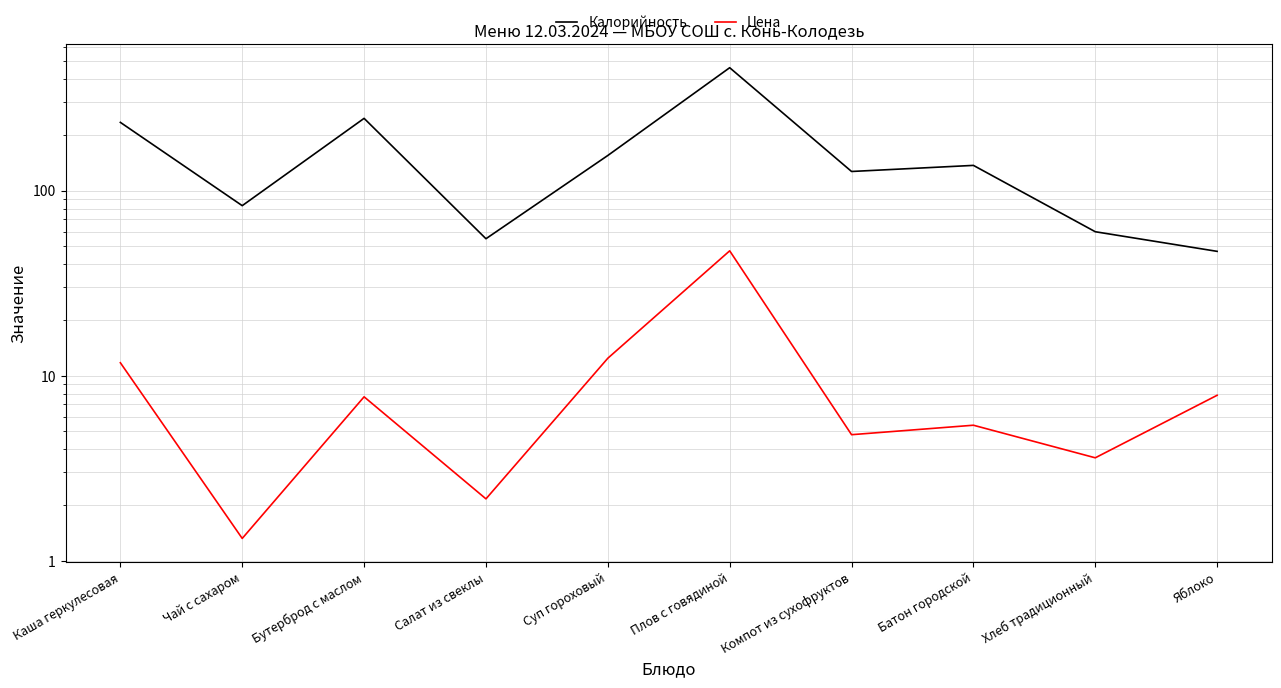

Rank the categories by Калорийность value from lowest to highest.

Яблоко, Салат из свеклы, Хлеб традиционный, Чай с сахаром, Компот из сухофруктов, Батон городской, Суп гороховый, Каша геркулесовая, Бутерброд с маслом, Плов с говядиной